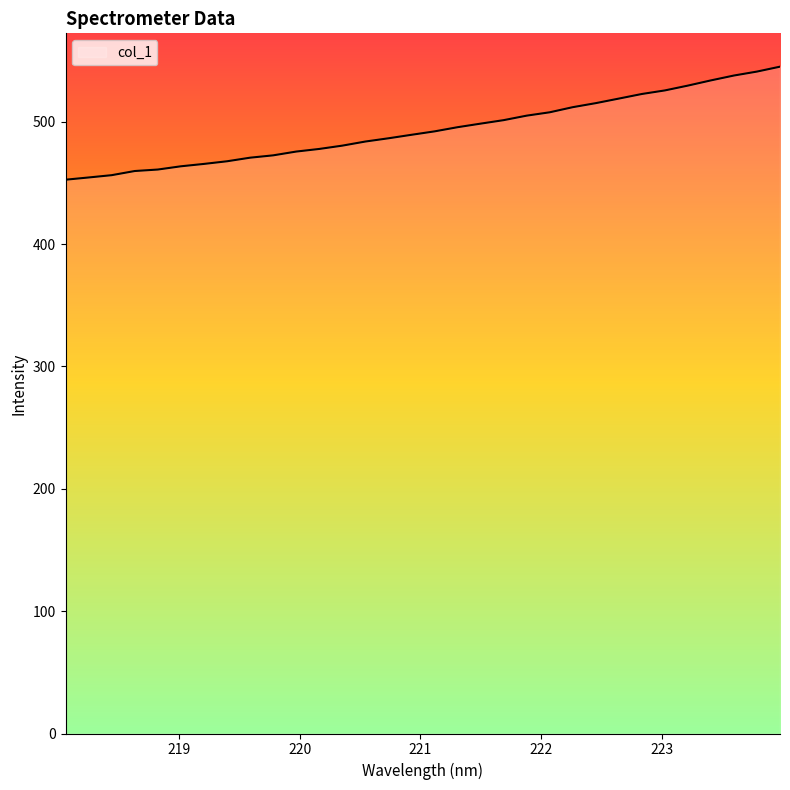

What is the greatest value displayed?

545.0